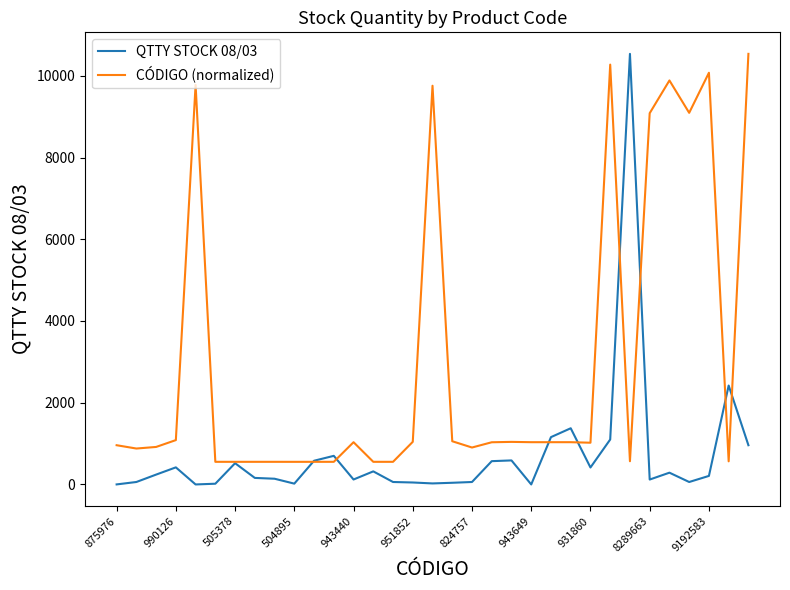

Which series has the largest total across all categories?

CÓDIGO (normalized)